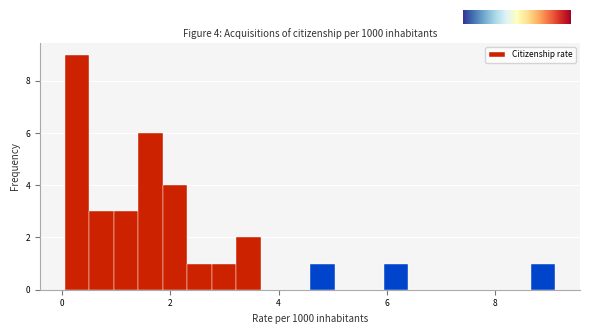

Read against the x-axis, roughly where is the centre of the tallest bar?

0.2